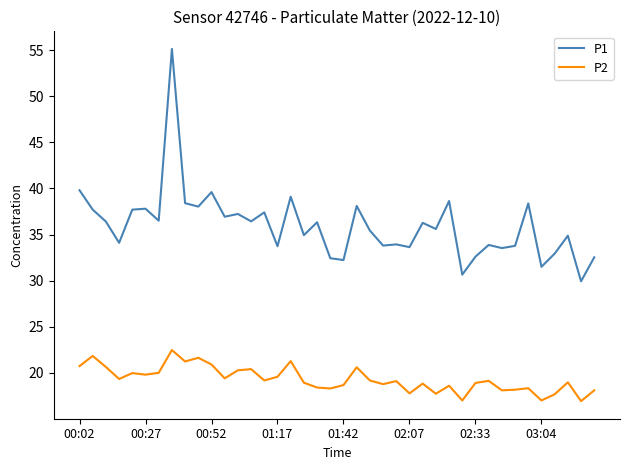

What is the smallest value displayed?

16.9